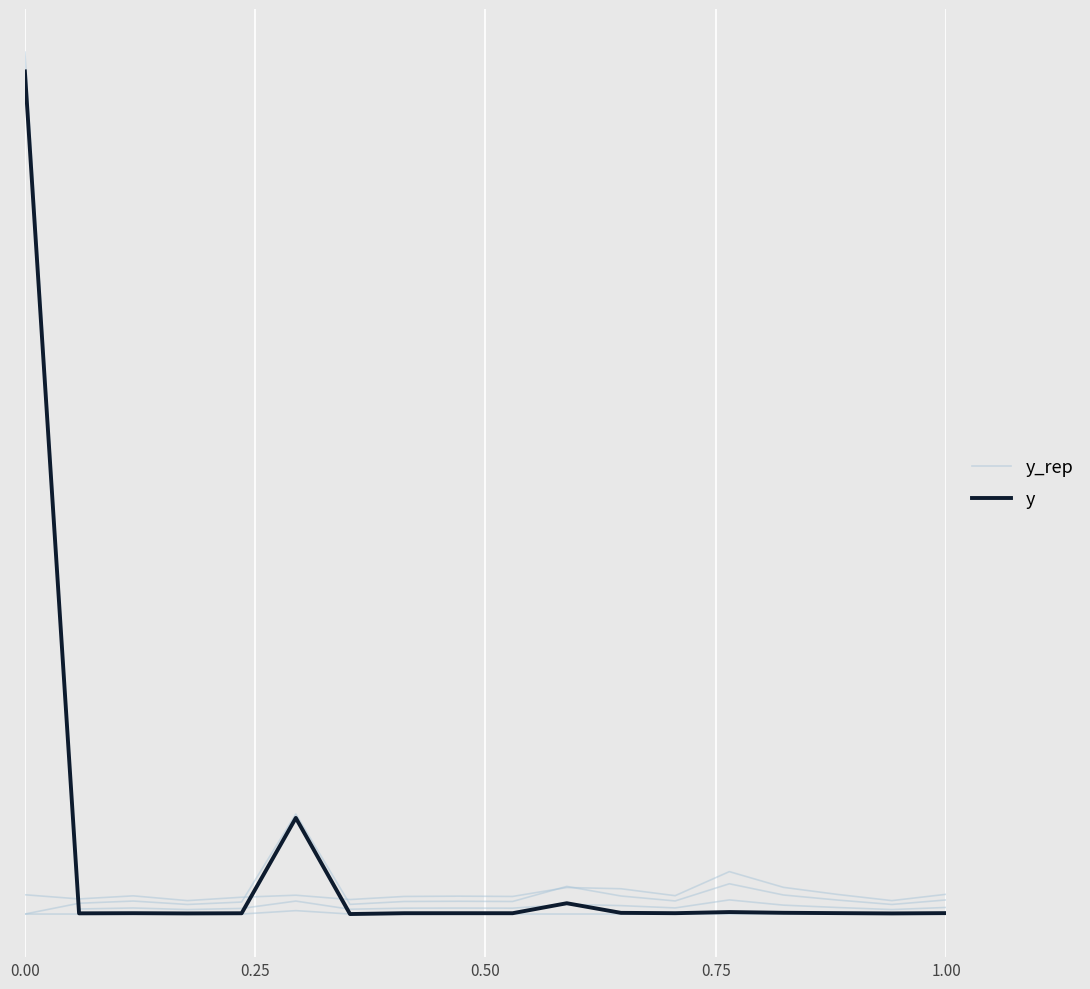

Rank the series at 0.00 from highest to lowest value.

y, y_rep